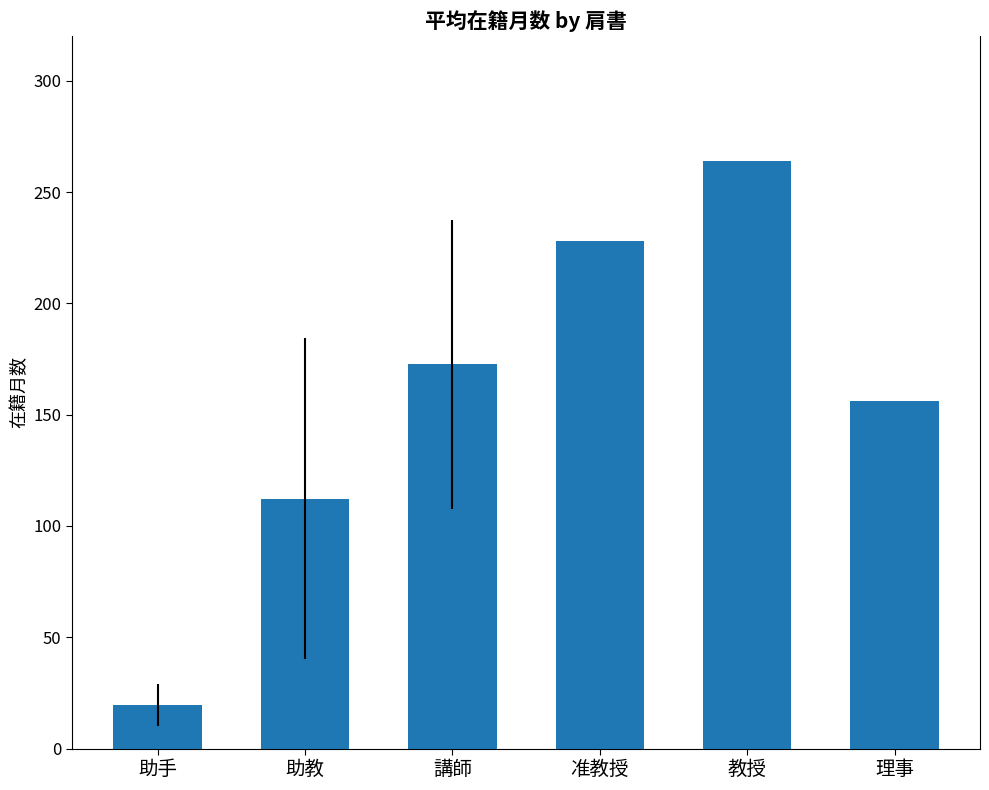

What position from the right is 教授?

2